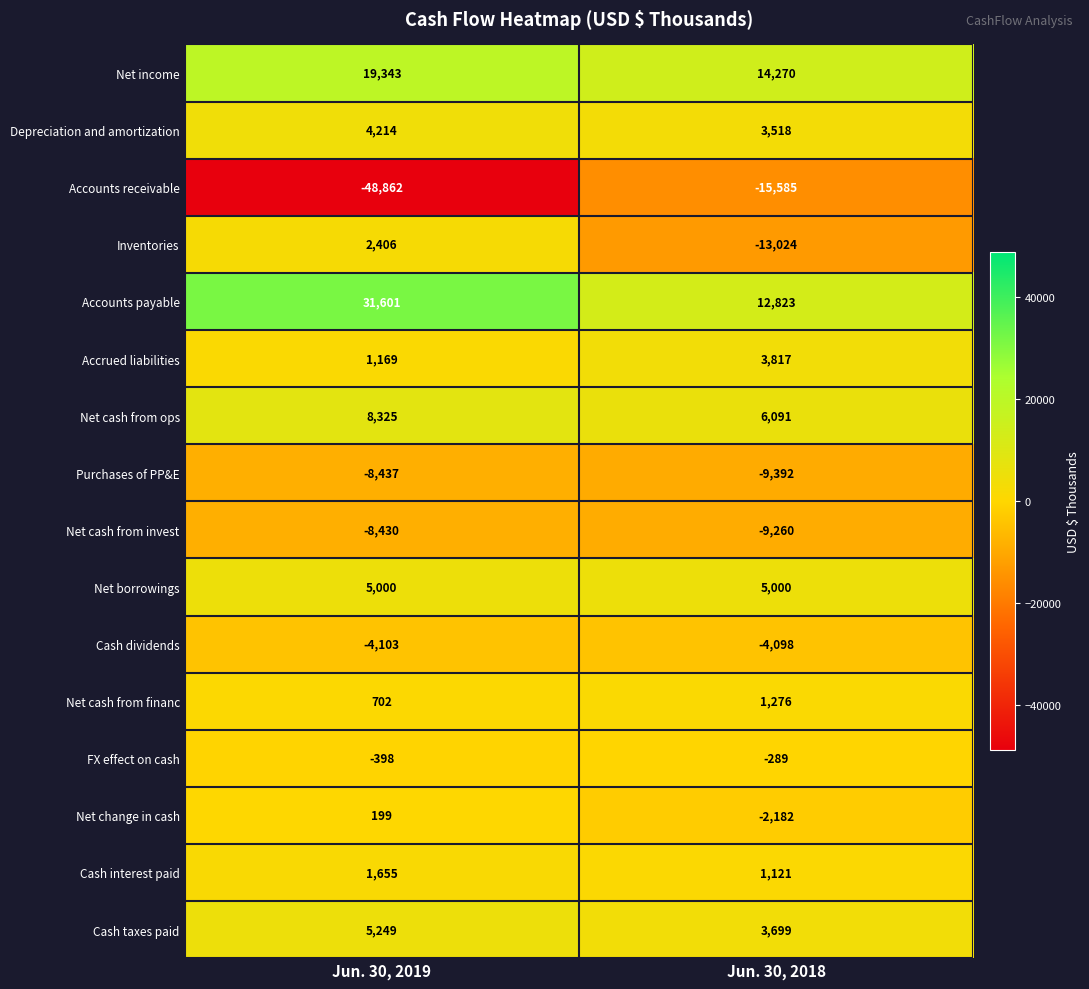

What value does the Cash dividends series have at Jun. 30, 2019?

-4103